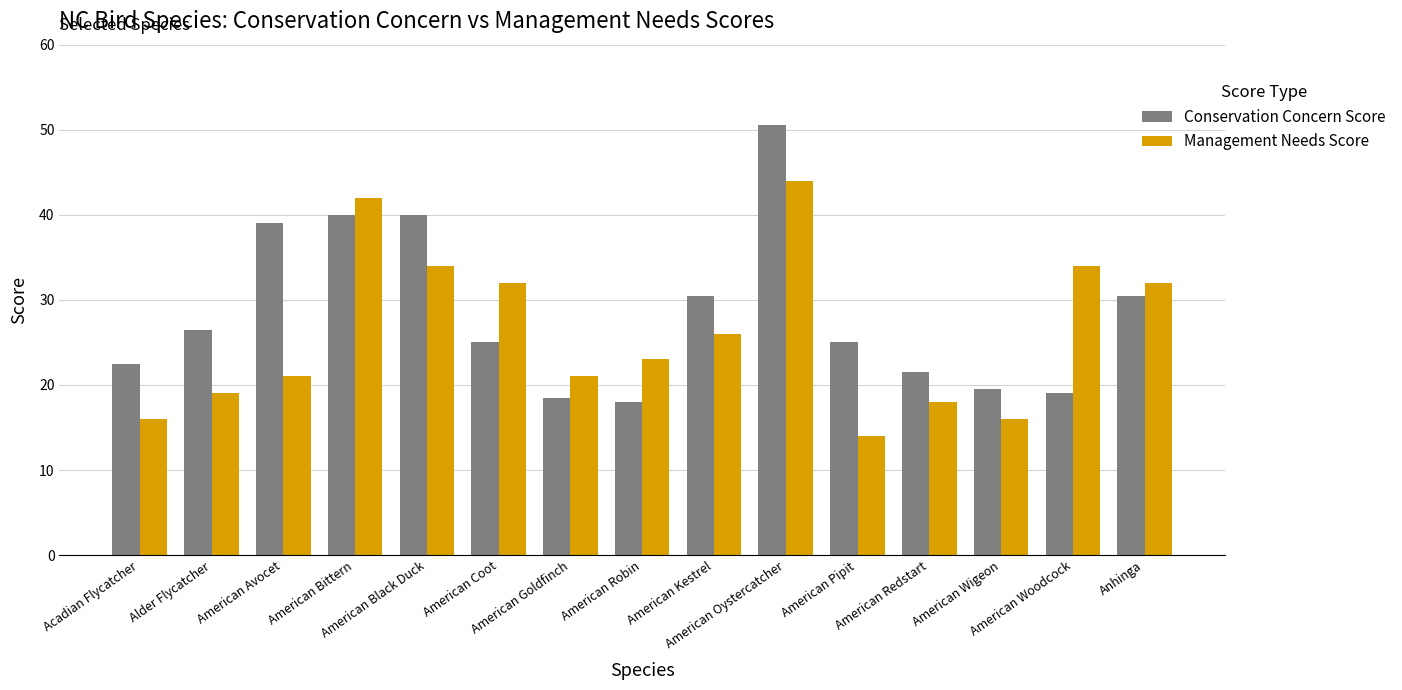

What is the average value of the Management Needs Score series?

26.1